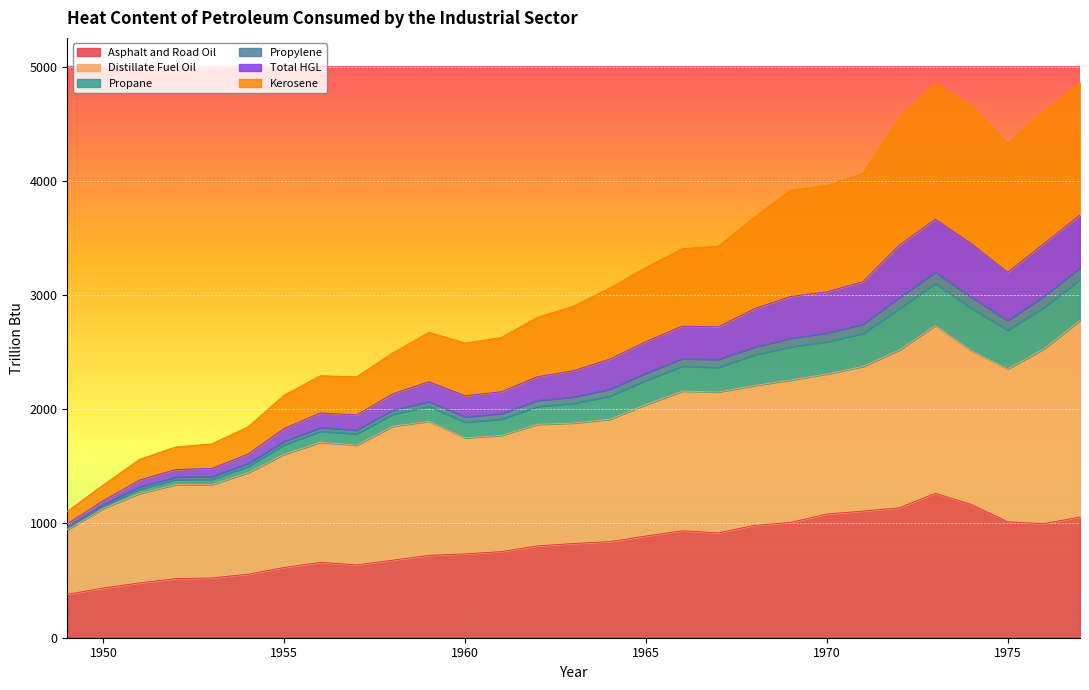

True or false: Asphalt and Road Oil has a value of 614.8 at 1955.

True